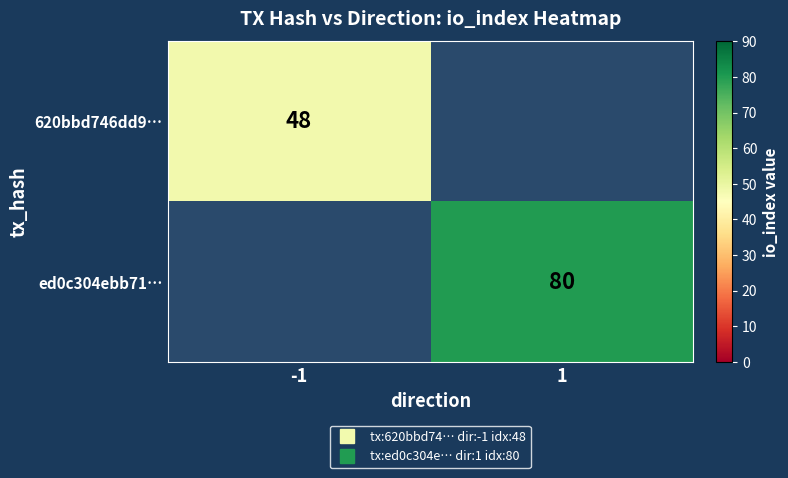

Is the value of ed0c304ebb71… at -1 greater than the value of 620bbd746dd9… at -1?

No